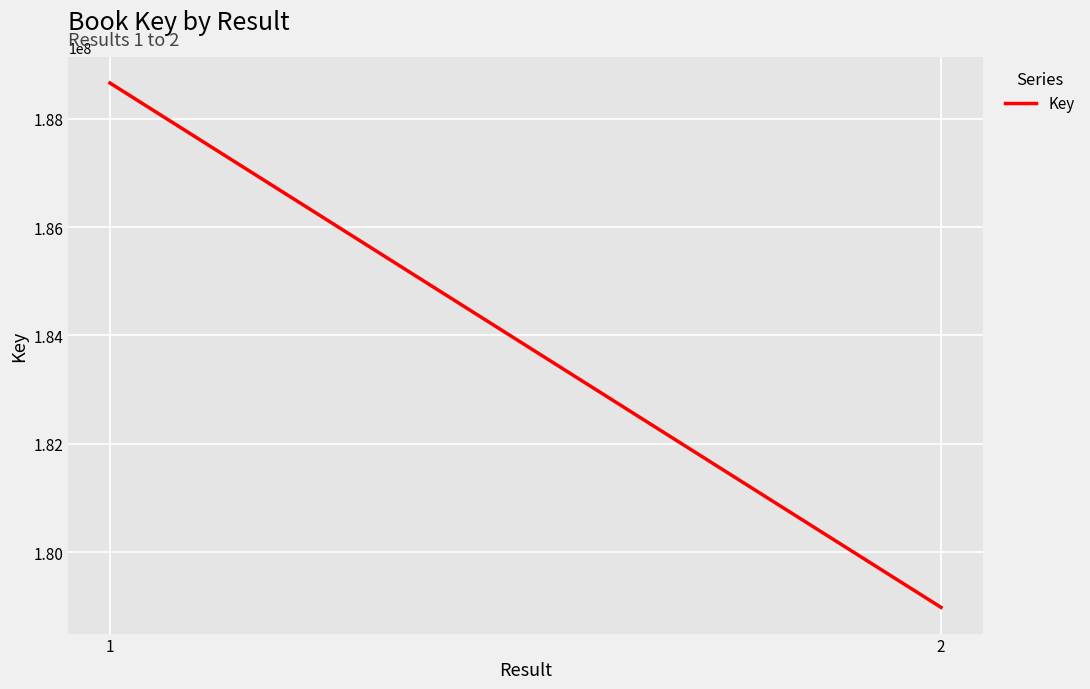

Reading left to right, list all the values displayed in this chart.

188656346	178984637